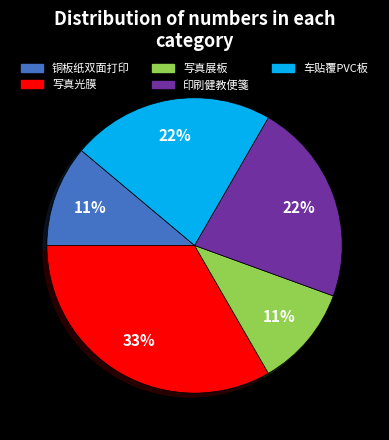

To the nearest percent, what percentage of the pie is 写真光膜?

33%